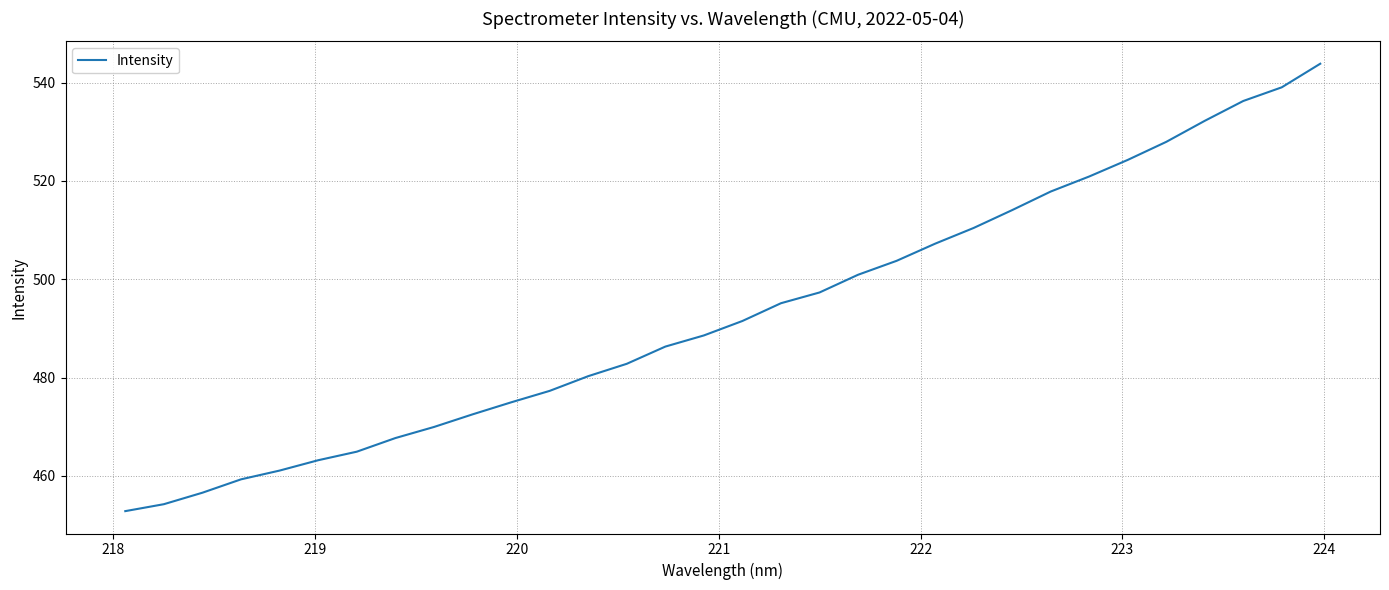

What is the maximum value shown in the chart?

543.9